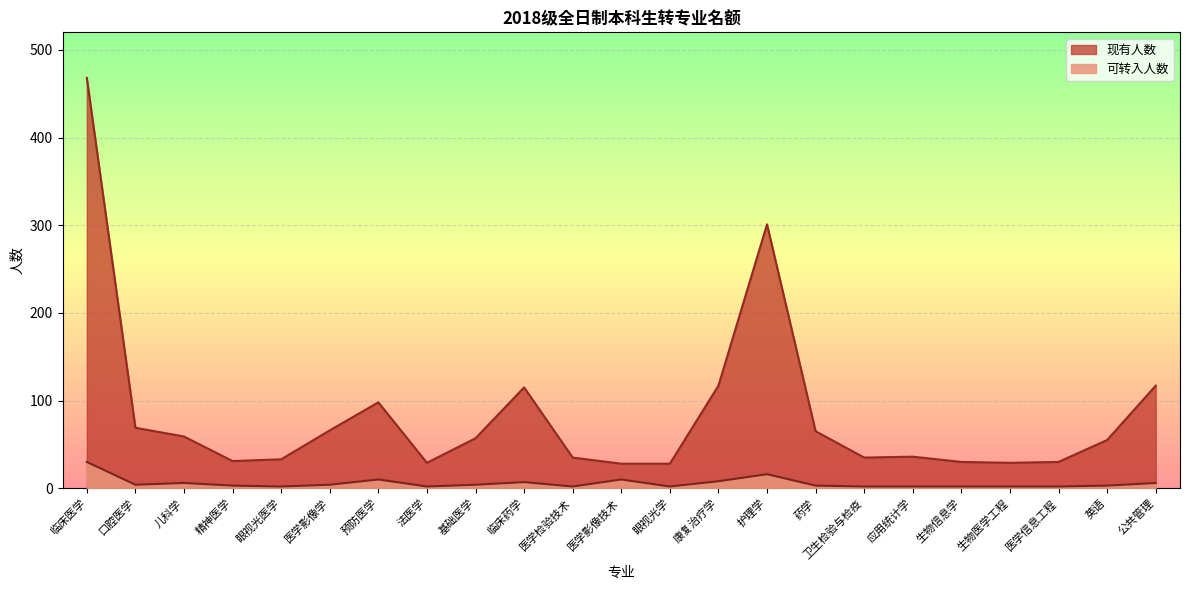

True or false: 现有人数 has more than 1 interior local peaks.

True